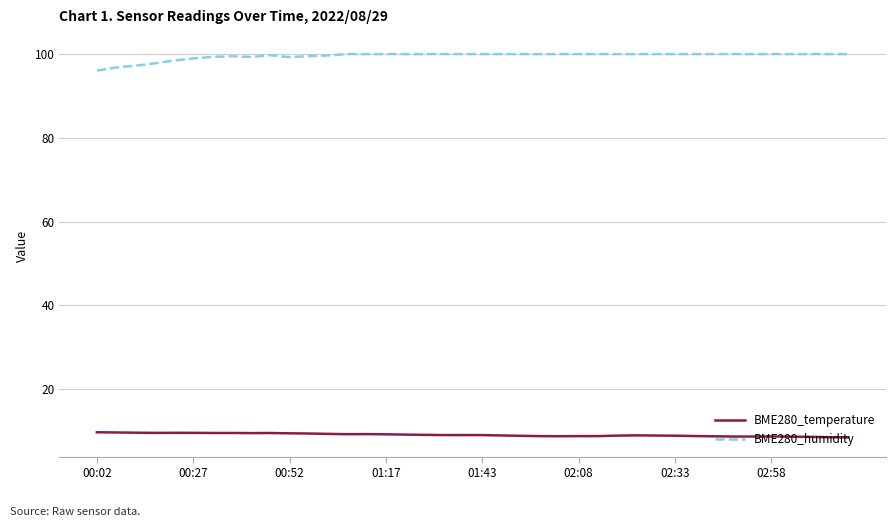

True or false: BME280_temperature and BME280_humidity cross at least once.

False